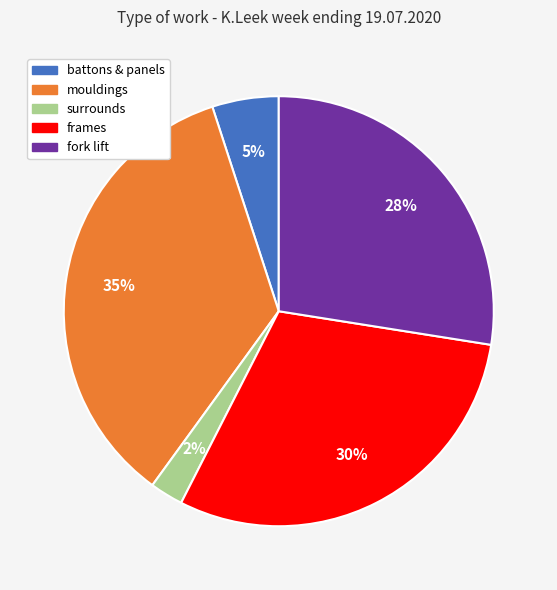

To the nearest percent, what percentage of the pie is mouldings?

35%